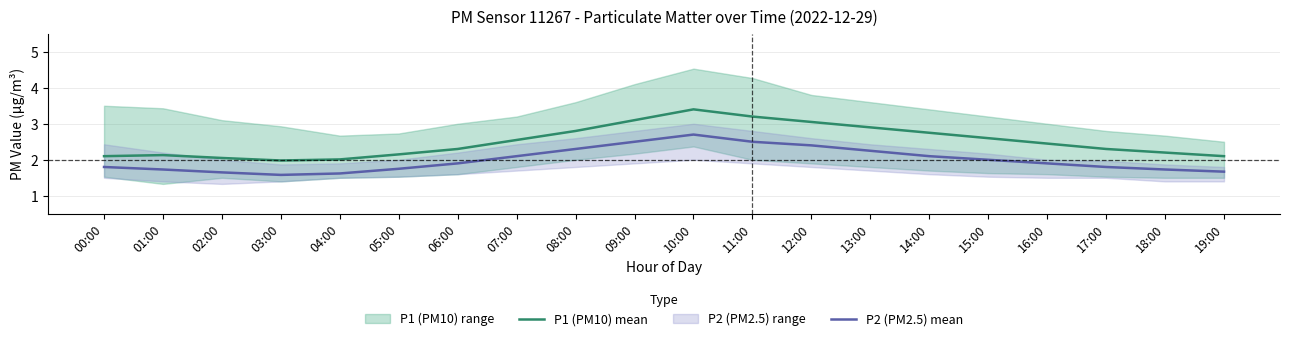

Reading left to right, extract all data points from this chart.

P1 (PM10) mean: 2.1	2.1	2.0	2.0	2.0	2.1	2.3	2.5	2.8	3.1	3.4	3.2	3.0	2.9	2.8	2.6	2.5	2.3	2.2	2.1
P2 (PM2.5) mean: 1.8	1.7	1.6	1.6	1.6	1.8	1.9	2.1	2.3	2.5	2.7	2.5	2.4	2.2	2.1	2.0	1.9	1.8	1.7	1.7